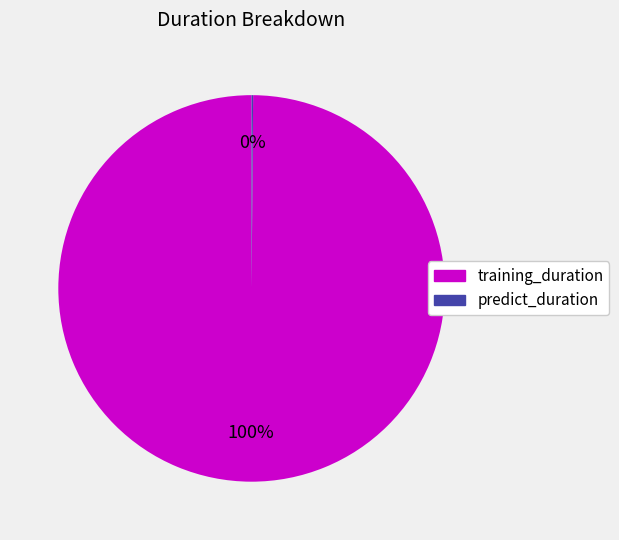

What is the largest slice in the pie chart?

training_duration